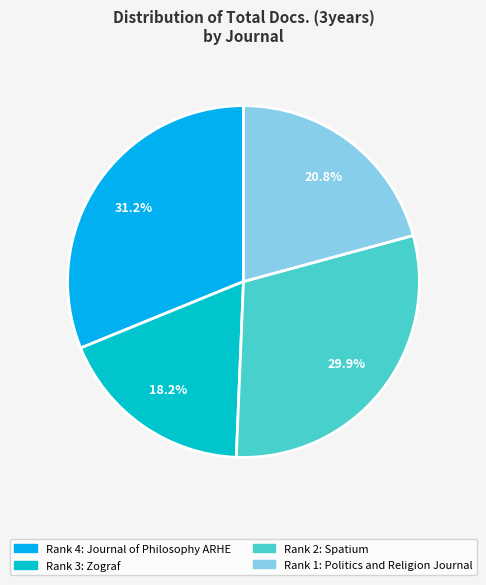

To the nearest percent, what is the average slice percentage?

25%